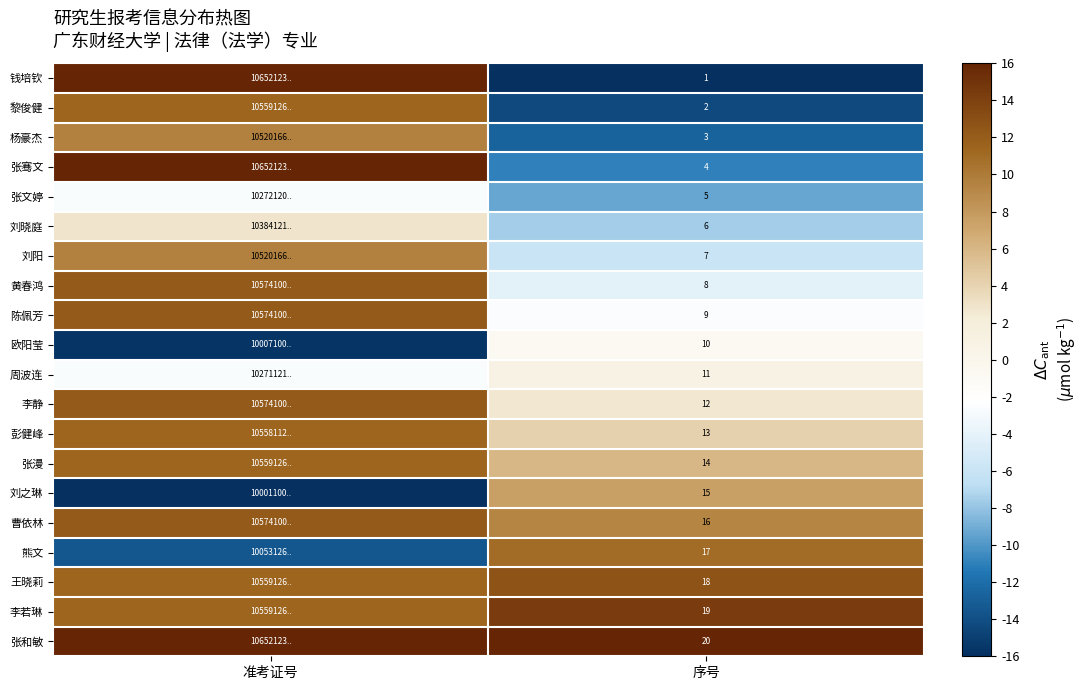

What is the spread (max minus min) of values at 准考证号?

32.0